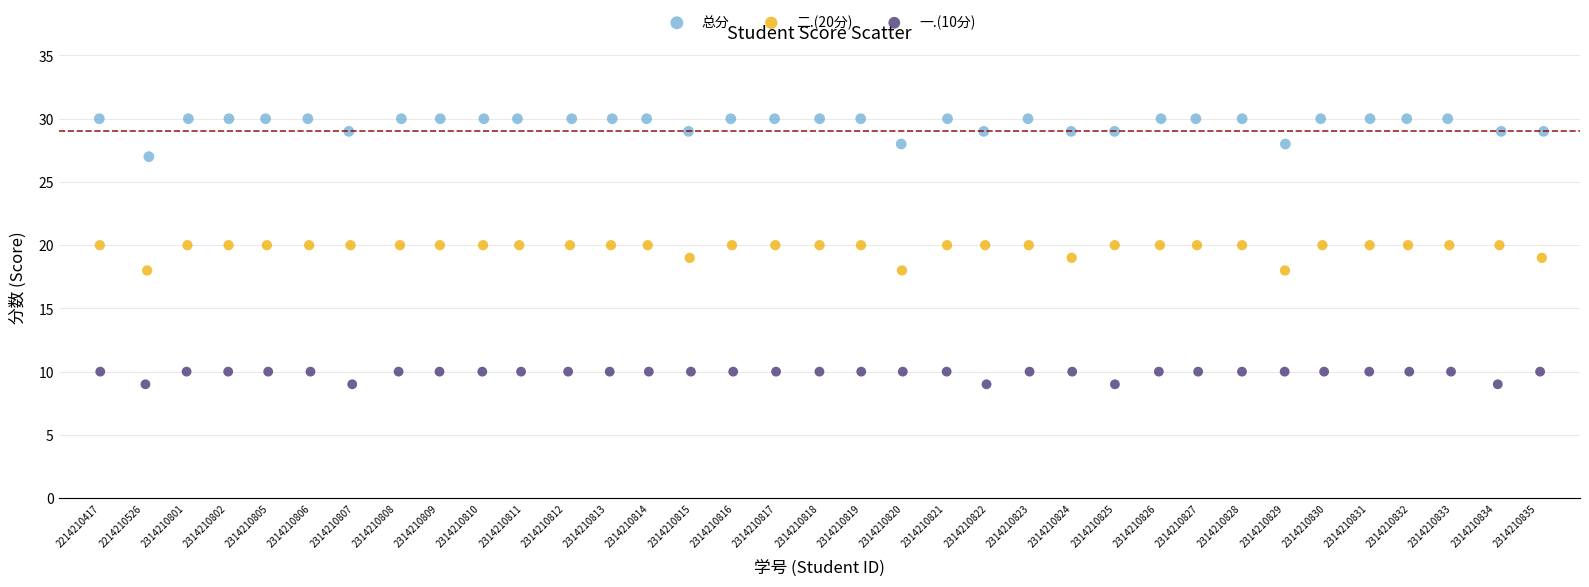

Which series reaches the minimum Y coordinate?

一.(10分)